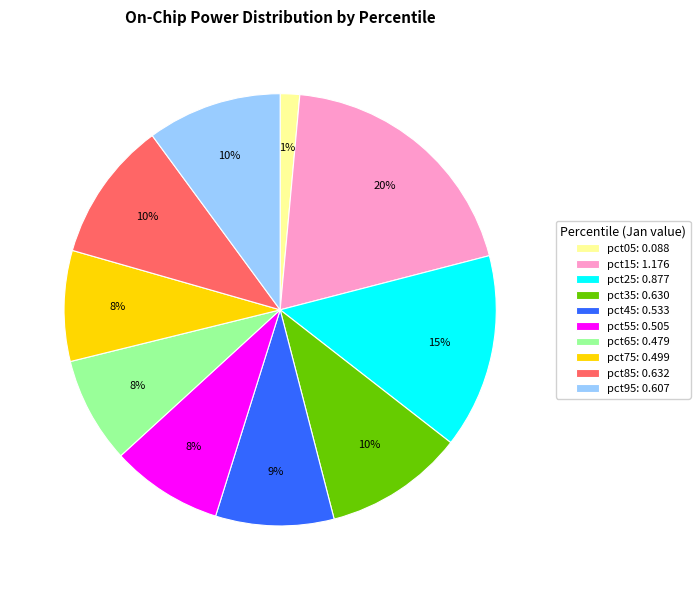

Do pct45: 0.533 and pct55: 0.505 together represent more than half of the pie?

No